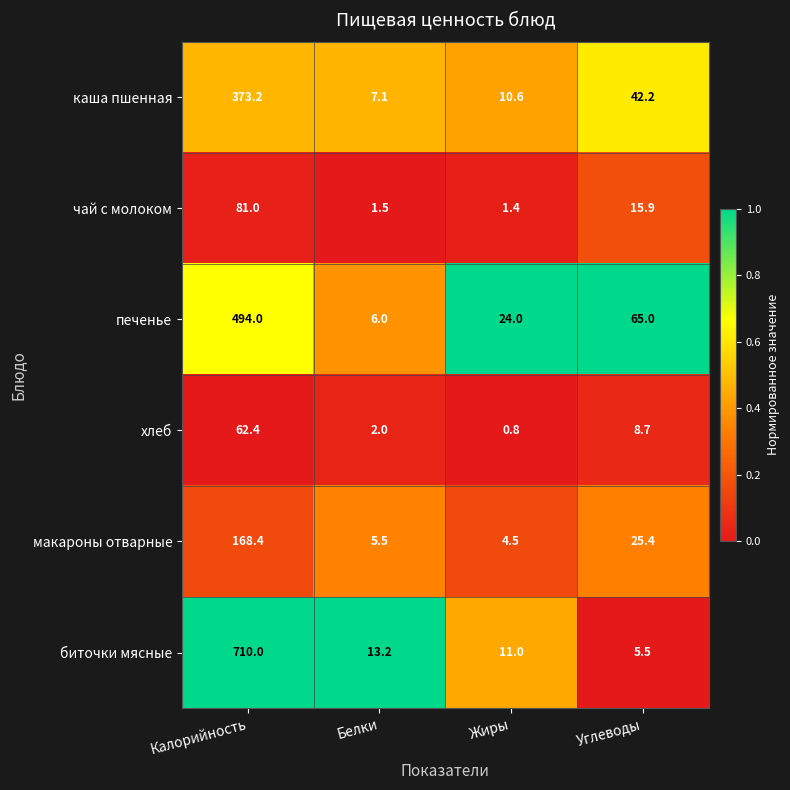

Which series has the largest range (max minus min)?

биточки мясные